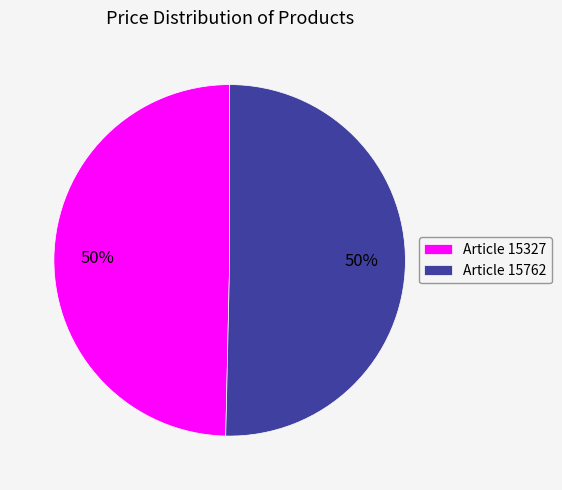

To the nearest percent, what percentage of the pie is Article 15762?

50%